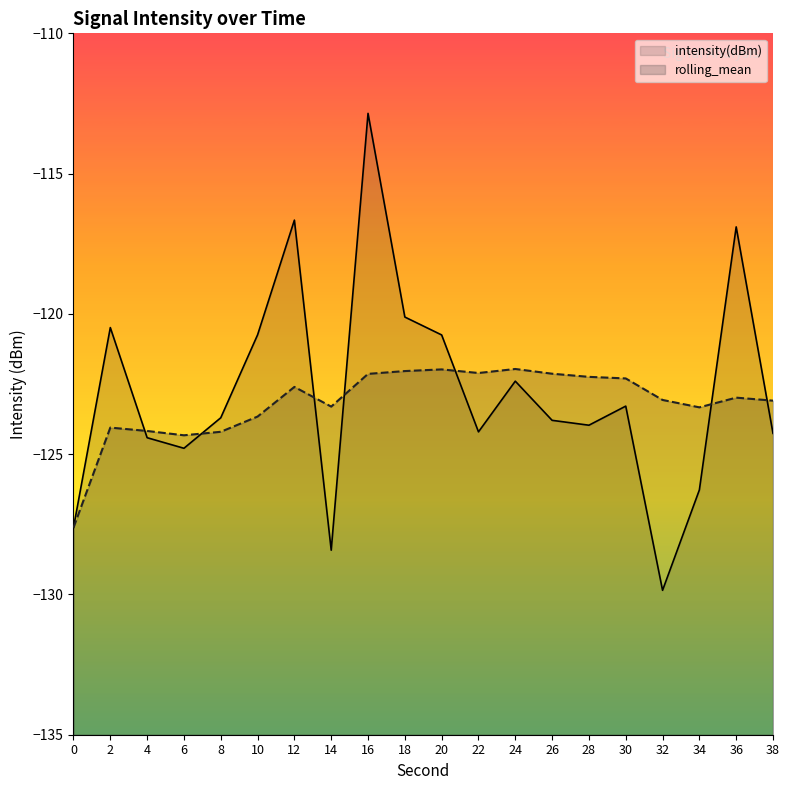

Where is the first local minimum for intensity(dBm)?

6